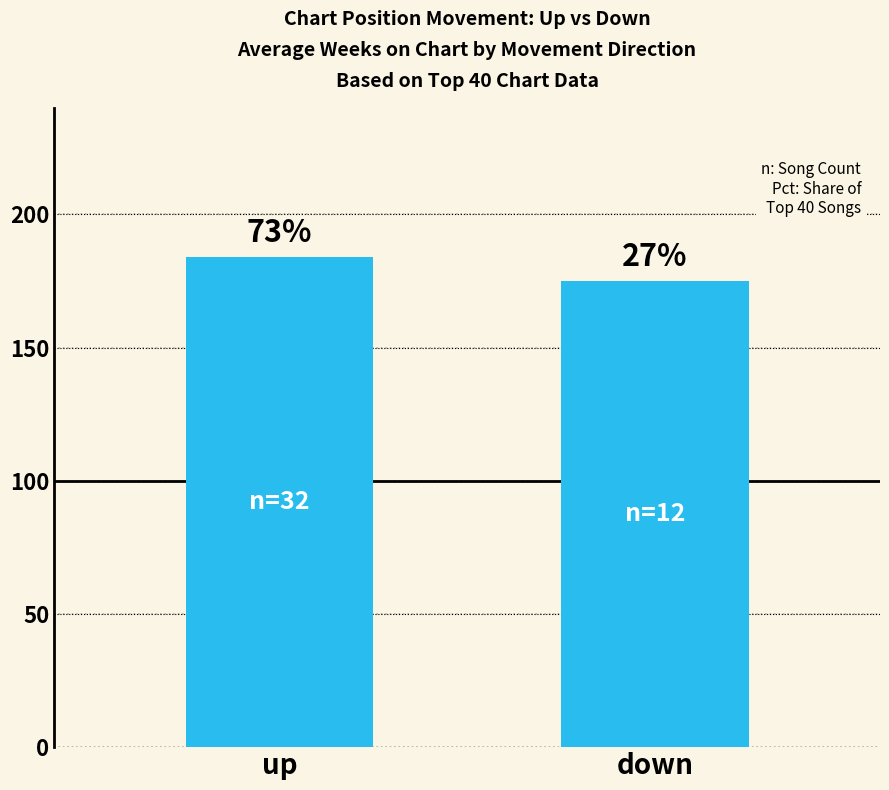

What is the average value?

180